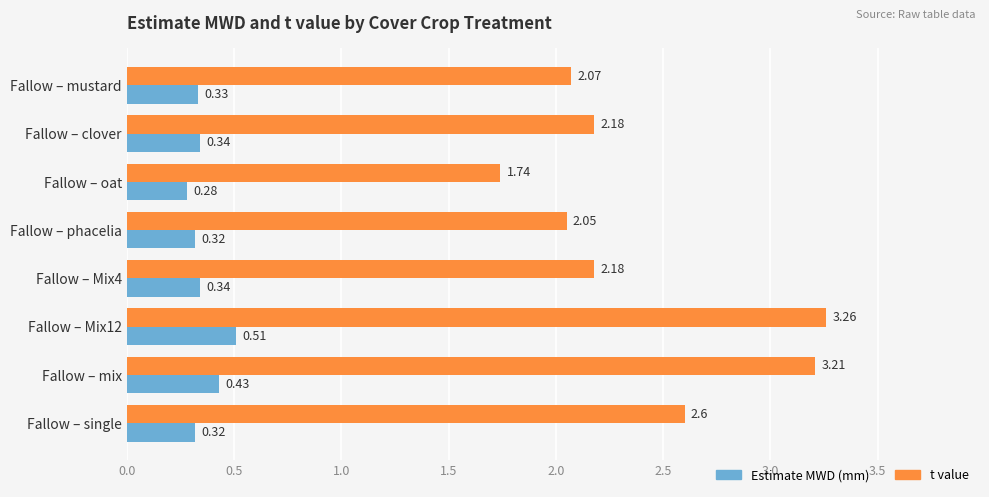

Which series has the largest total across all categories?

t value